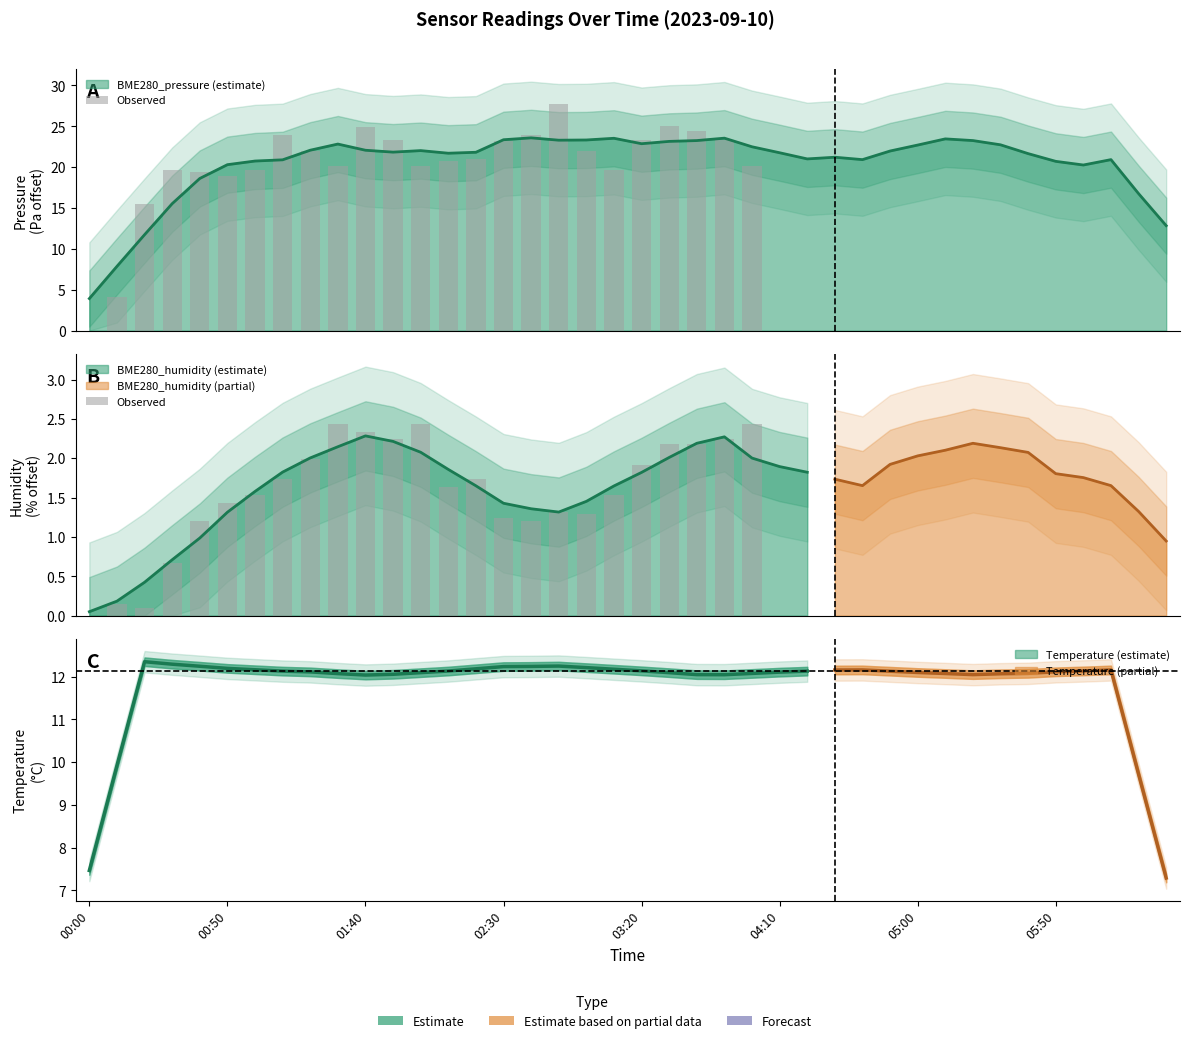

How many positive values are there?

24